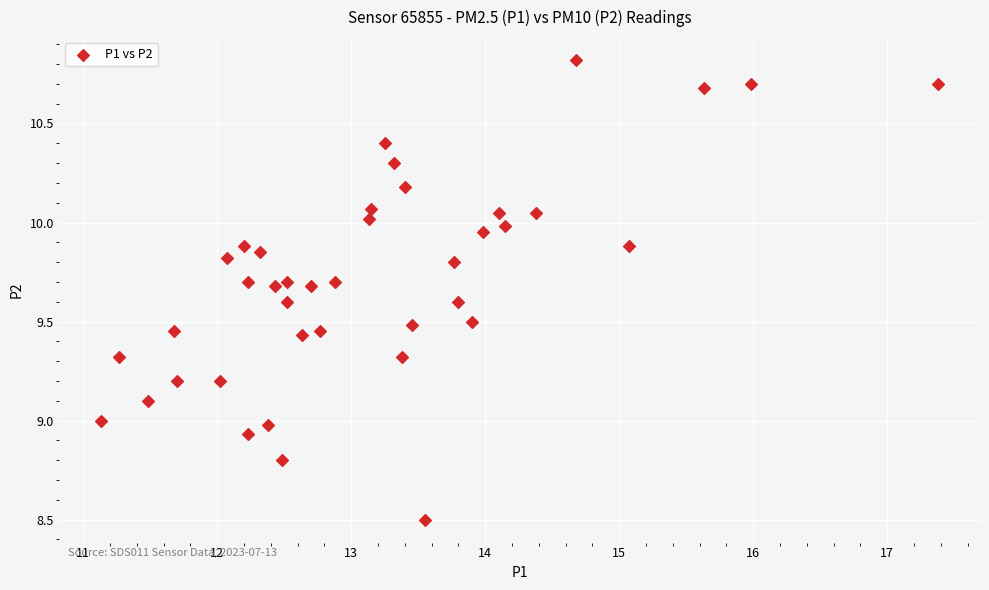

What is the range of Y values (max minus min)?

2.3